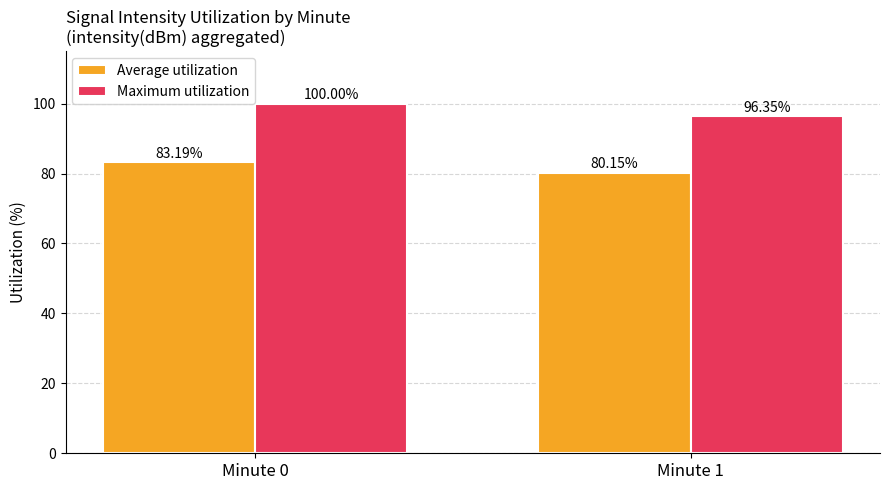

Is it true that Maximum utilization equals 132.8 at Minute 1?

False